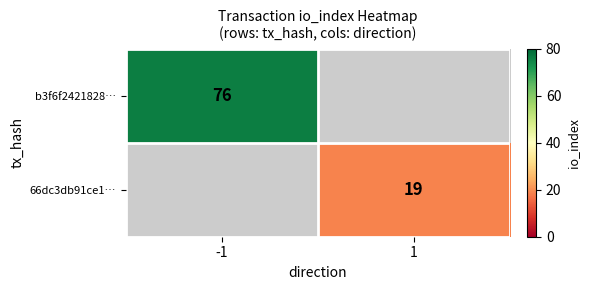

The value of b3f6f2421828… at -1 is 128. True or false?

False